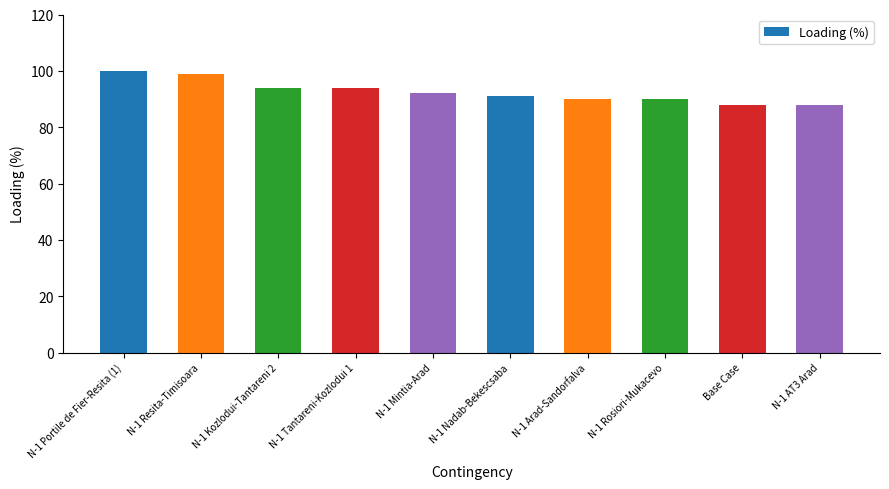

What position from the left is N-1 AT3 Arad?

10